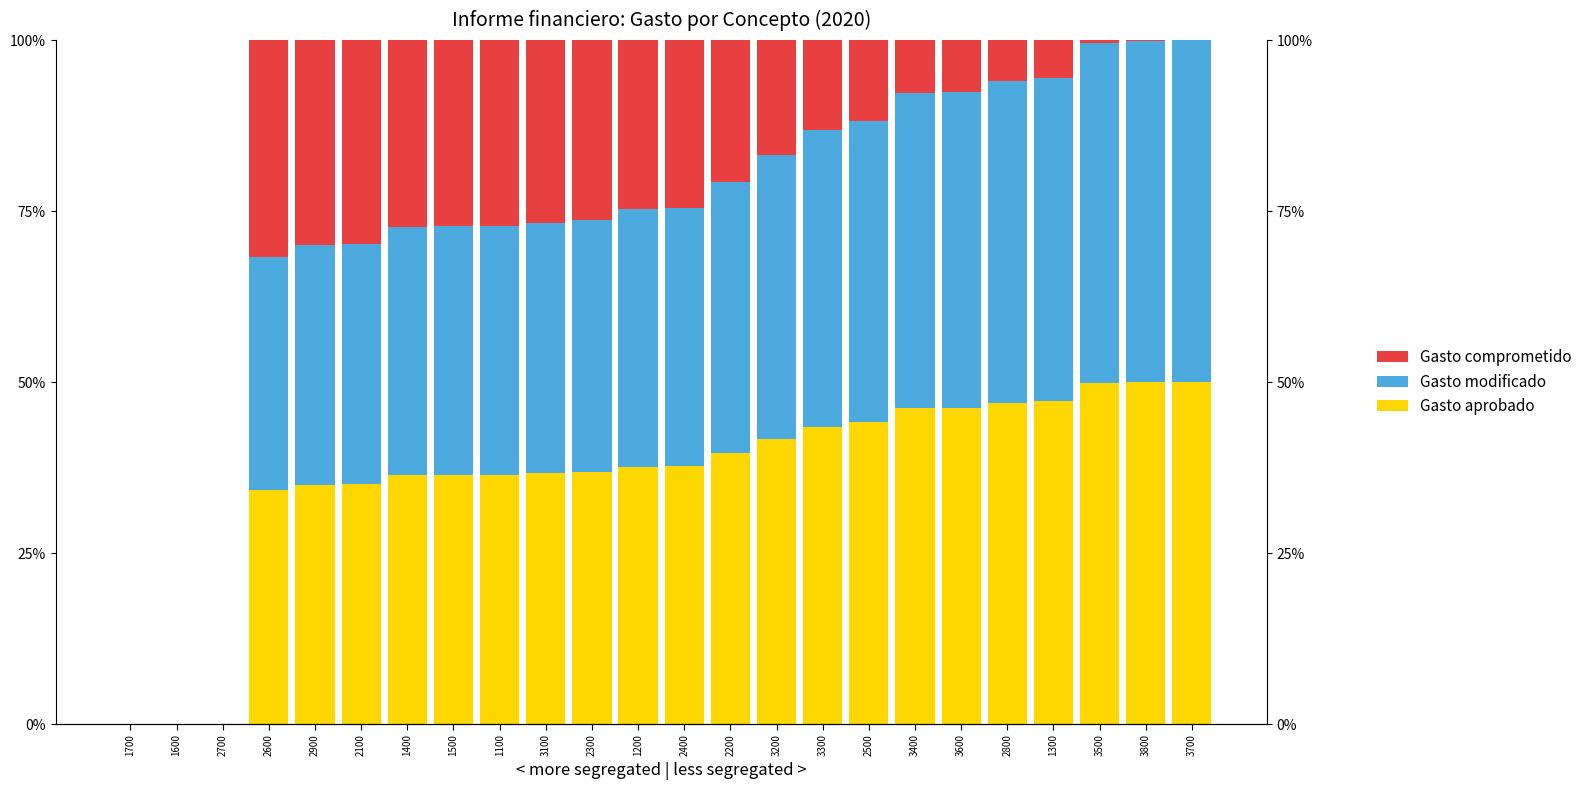

How many bars are there in total?

72